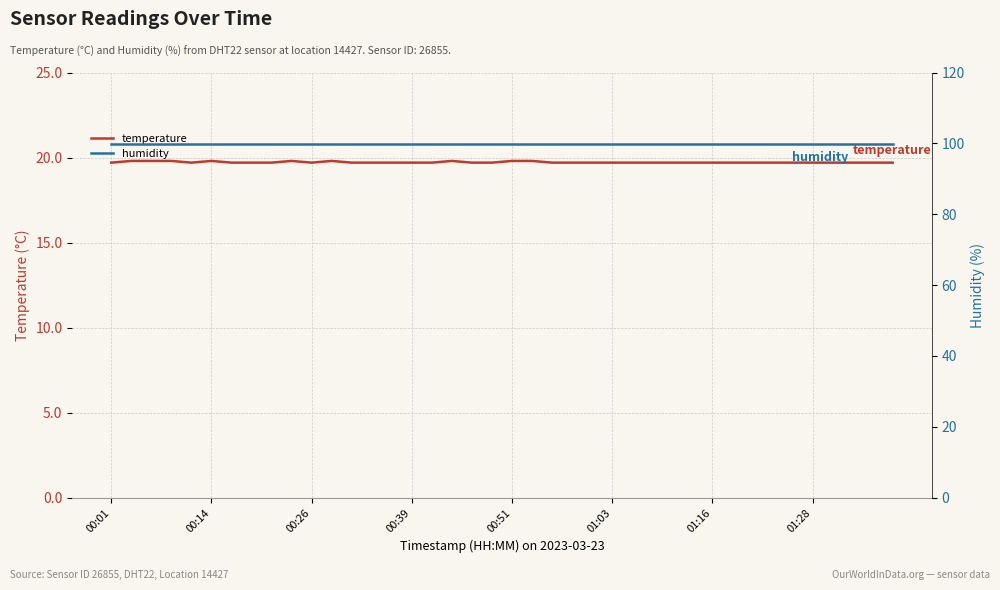

The temperature series shows 32.1 at 37. True or false?

False